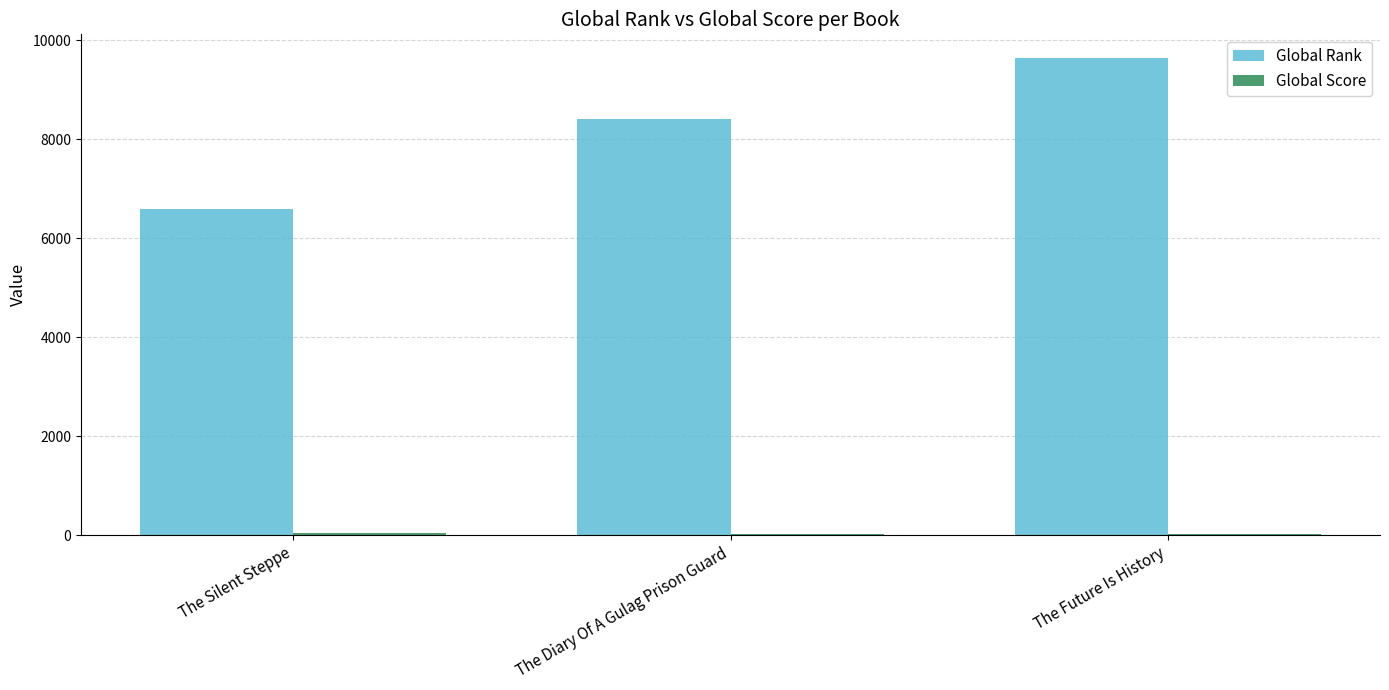

Is it true that Global Rank equals 11494 at The Silent Steppe?

False